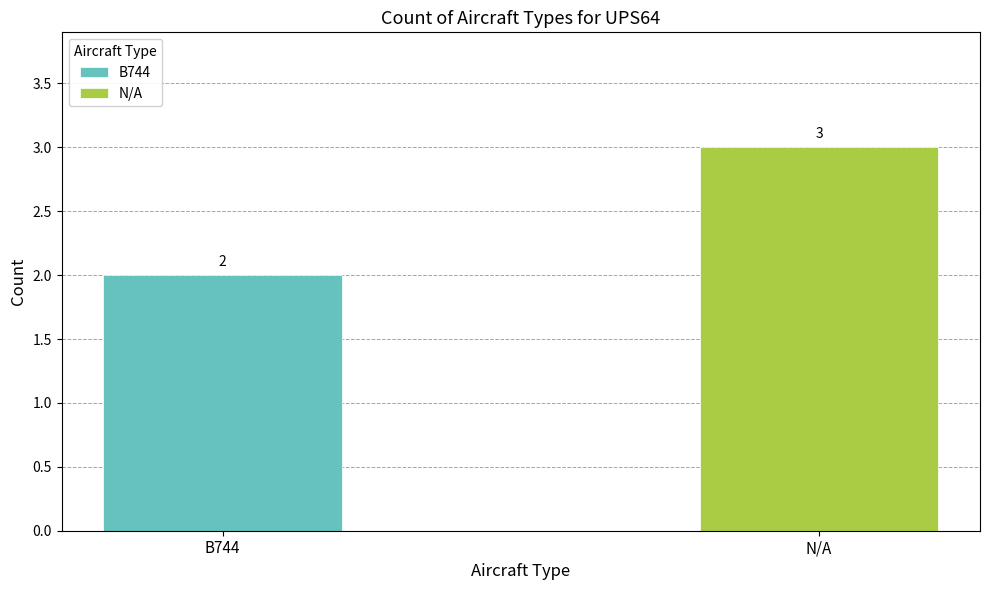

What is the lowest value of the N/A series?

3